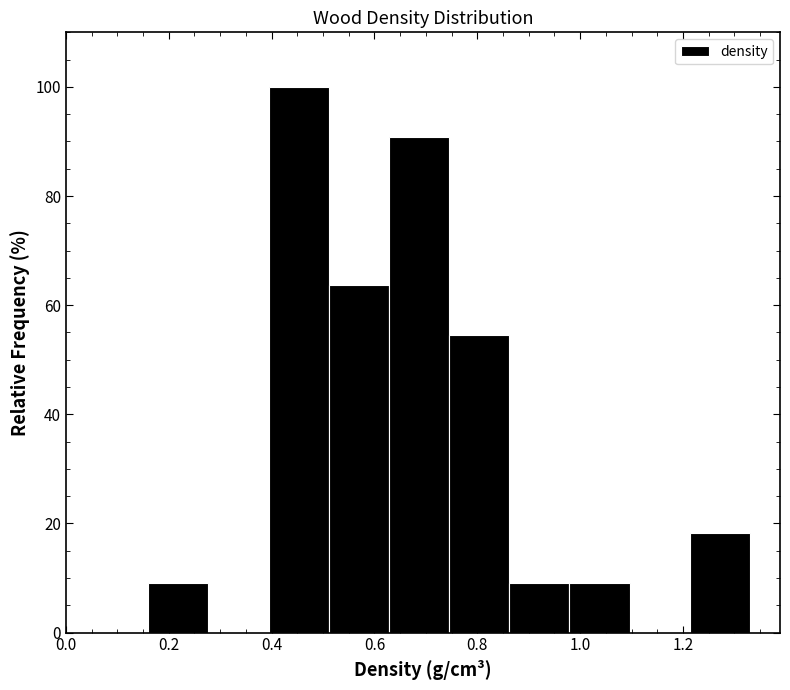

What is the height of the bar covering 0.98 to 1.10 on the x-axis? Neither the bar edges nor the heights are printed on the chart, so give them approximately, as read against the axes.

10